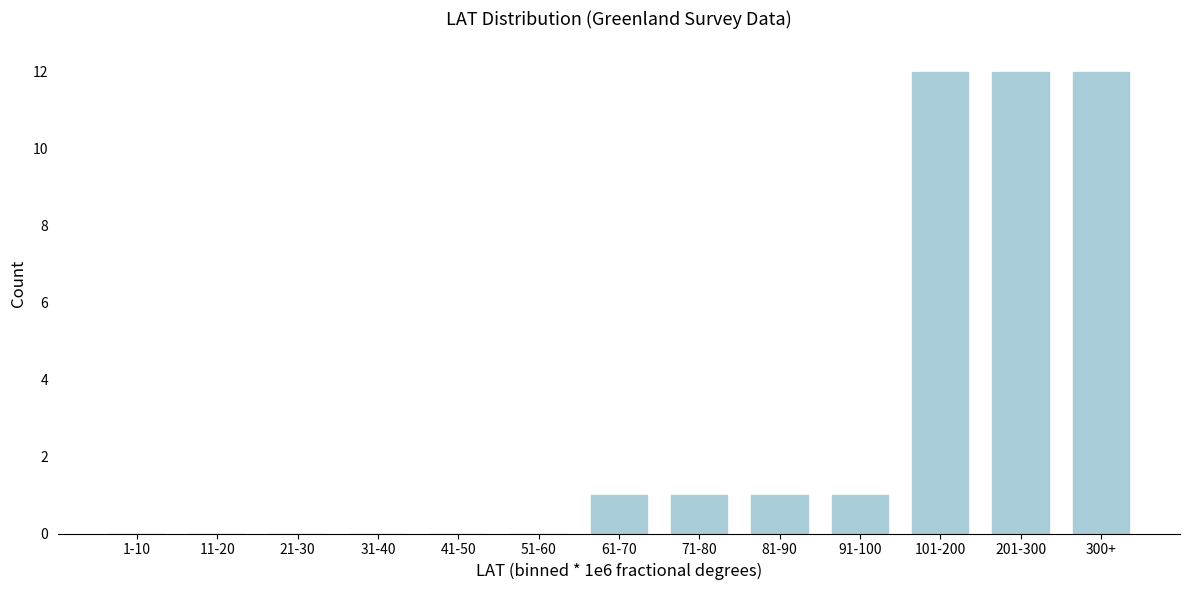

Reading left to right, what are all the values shown in this chart?

1-10=0	11-20=0	21-30=0	31-40=0	41-50=0	51-60=0	61-70=1	71-80=1	81-90=1	91-100=1	101-200=12	201-300=12	300+=12